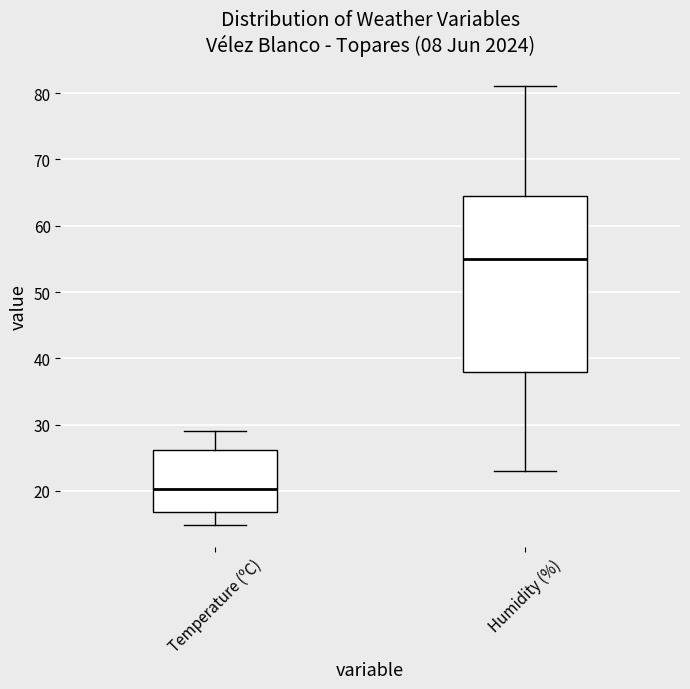

Reading left to right, transcribe this box plot: for each box, give where its median line is, the range the box spans, and where its two whiskers end, as read against the y-axis. The values are not printed on the chart, so give them approximately, as read against the axis.

Temperature (ºC): median 20, box 17 to 26, whiskers 15 to 29
Humidity (%): median 55, box 38 to 65, whiskers 23 to 81